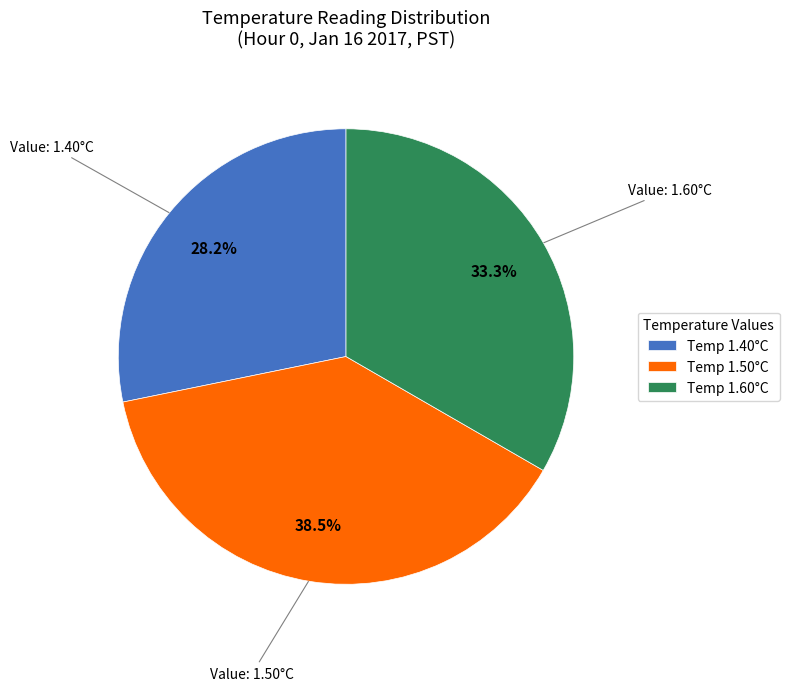

What is the total percentage of Temp 1.50°C and Temp 1.40°C?

66.7%